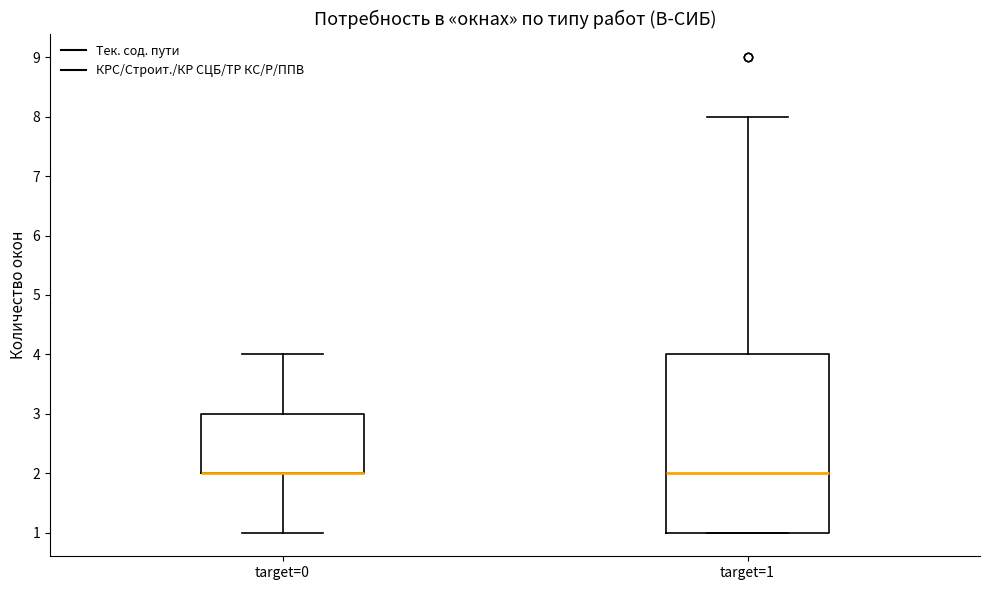

Where does the median line of the box for target=1 sit on the y-axis? The values are not printed on the chart, so give them approximately, as read against the axis.

2